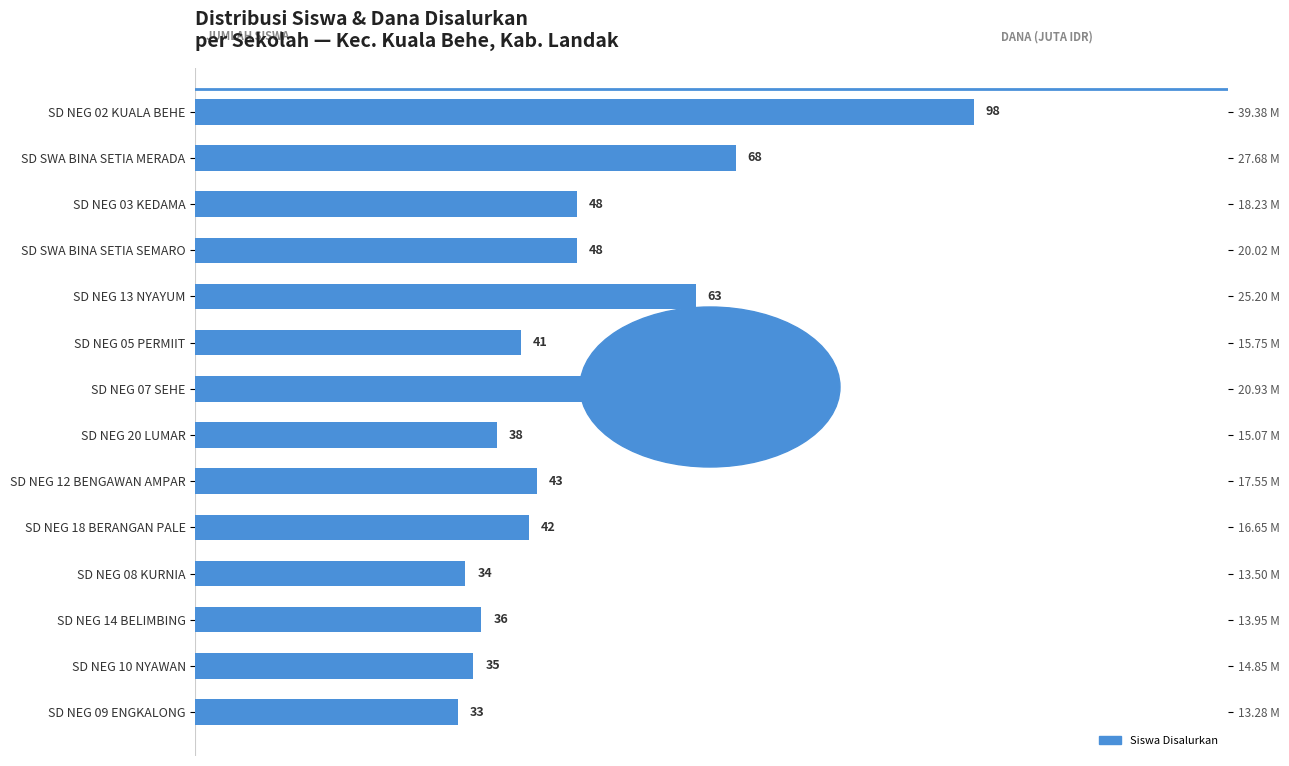

Count the number of categories in the chart.

14